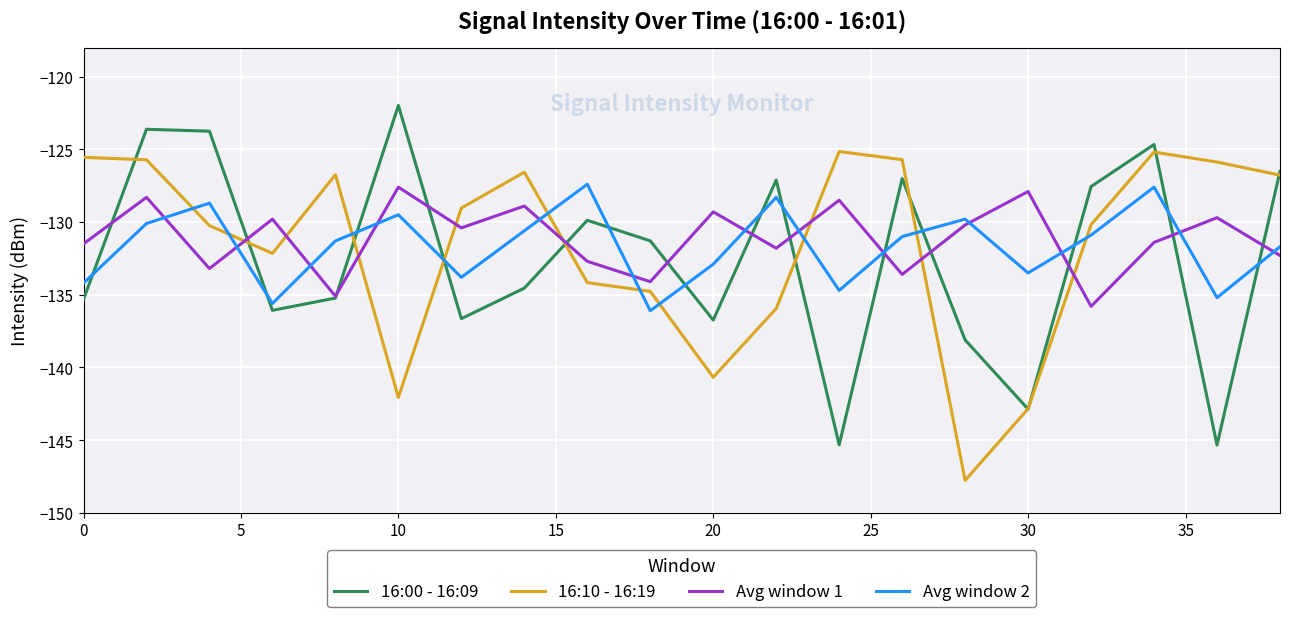

What is the sum of all Avg window 2 values?

-2632.9